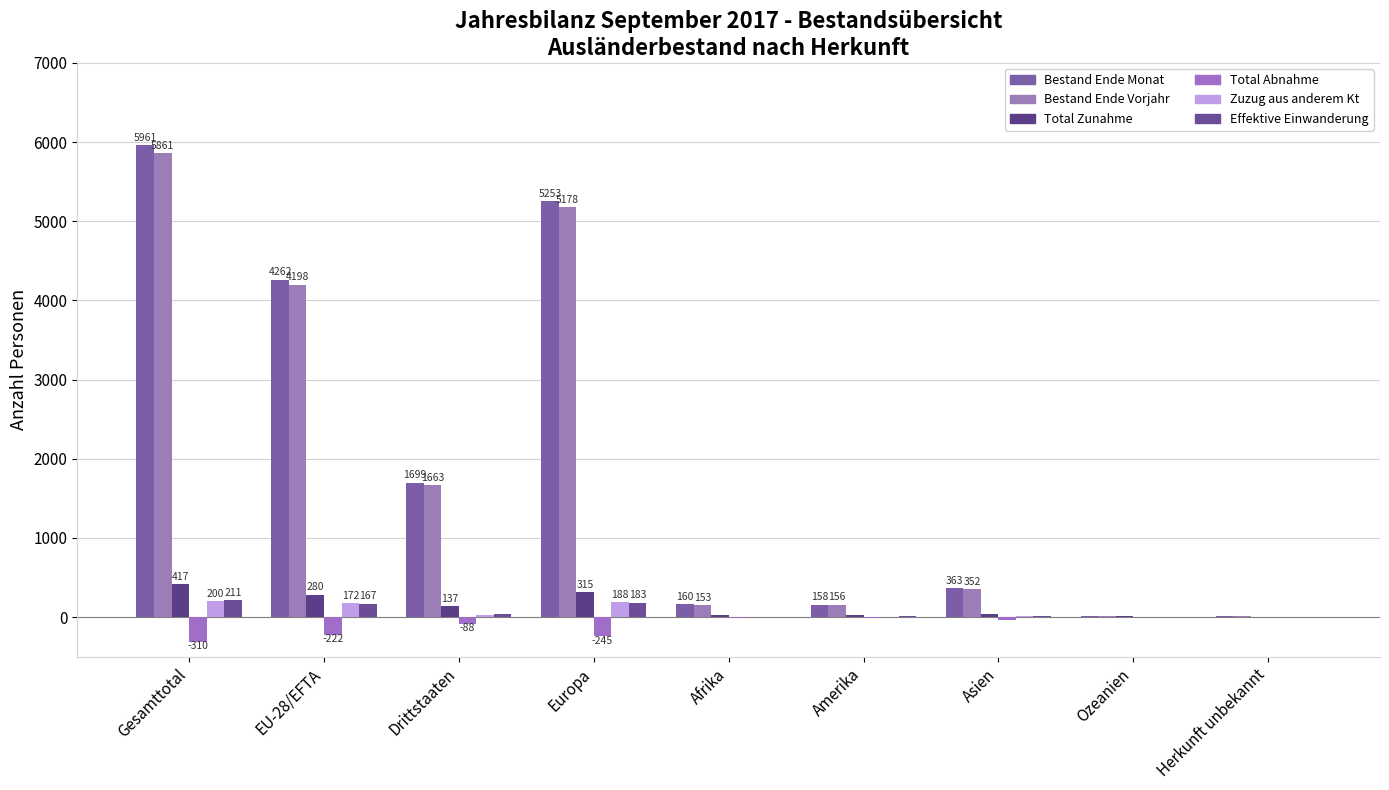

Reading left to right, transcribe all the data shown in this chart.

Bestand Ende Monat: Gesamttotal=5961	EU-28/EFTA=4262	Drittstaaten=1699	Europa=5253	Afrika=160	Amerika=158	Asien=363	Ozeanien=15	Herkunft unbekannt=12
Bestand Ende Vorjahr: Gesamttotal=5861	EU-28/EFTA=4198	Drittstaaten=1663	Europa=5178	Afrika=153	Amerika=156	Asien=352	Ozeanien=8	Herkunft unbekannt=14
Total Zunahme: Gesamttotal=417	EU-28/EFTA=280	Drittstaaten=137	Europa=315	Afrika=29	Amerika=23	Asien=42	Ozeanien=7	Herkunft unbekannt=1
Total Abnahme: Gesamttotal=-310	EU-28/EFTA=-222	Drittstaaten=-88	Europa=-245	Afrika=-16	Amerika=-12	Asien=-37	Ozeanien=0	Herkunft unbekannt=0
Zuzug aus anderem Kt: Gesamttotal=200	EU-28/EFTA=172	Drittstaaten=28	Europa=188	Afrika=0	Amerika=2	Asien=10	Ozeanien=0	Herkunft unbekannt=0
Effektive Einwanderung: Gesamttotal=211	EU-28/EFTA=167	Drittstaaten=44	Europa=183	Afrika=3	Amerika=12	Asien=13	Ozeanien=0	Herkunft unbekannt=0